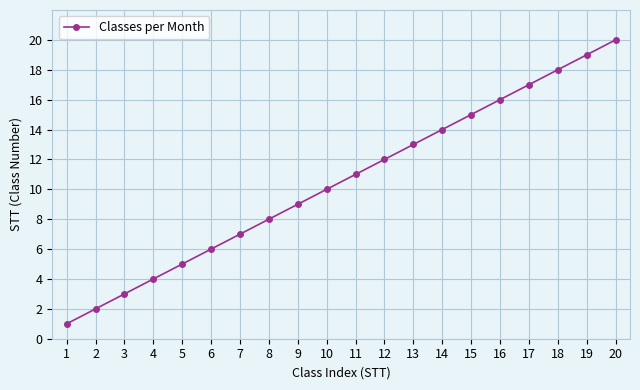

Rank the categories by value from highest to lowest.

20, 19, 18, 17, 16, 15, 14, 13, 12, 11, 10, 9, 8, 7, 6, 5, 4, 3, 2, 1